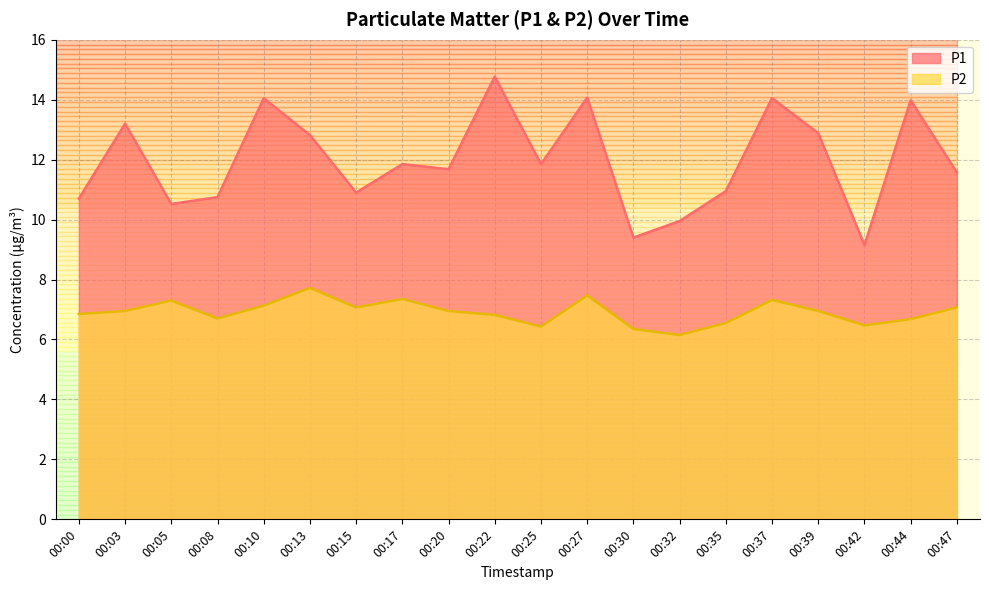

The value of P2 at 00:05 is 4.9. True or false?

False